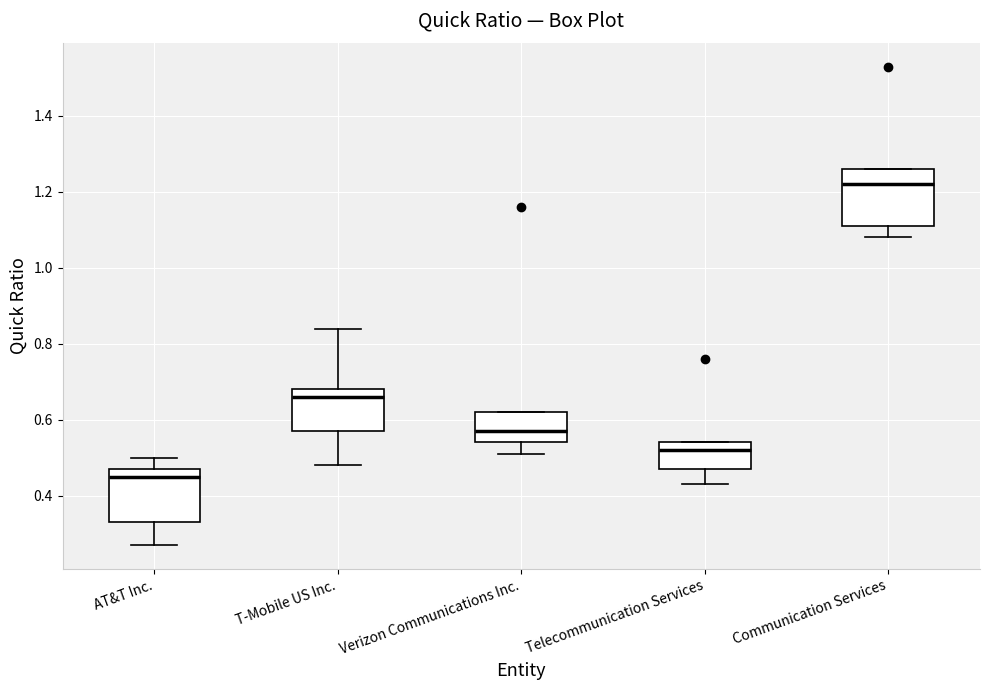

Reading left to right, read every box against the y-axis: the position of its median line, the range the box covers, and the ends of its whiskers. The values are not printed on the chart, so give them approximately, as read against the axis.

AT&T Inc.: median 0.46, box 0.34 to 0.48, whiskers 0.28 to 0.50
T-Mobile US Inc.: median 0.66, box 0.58 to 0.68, whiskers 0.48 to 0.84
Verizon Communications Inc.: median 0.58, box 0.54 to 0.62, whiskers 0.52 to 0.62
Telecommunication Services: median 0.52, box 0.48 to 0.54, whiskers 0.44 to 0.54
Communication Services: median 1.22, box 1.12 to 1.26, whiskers 1.08 to 1.26